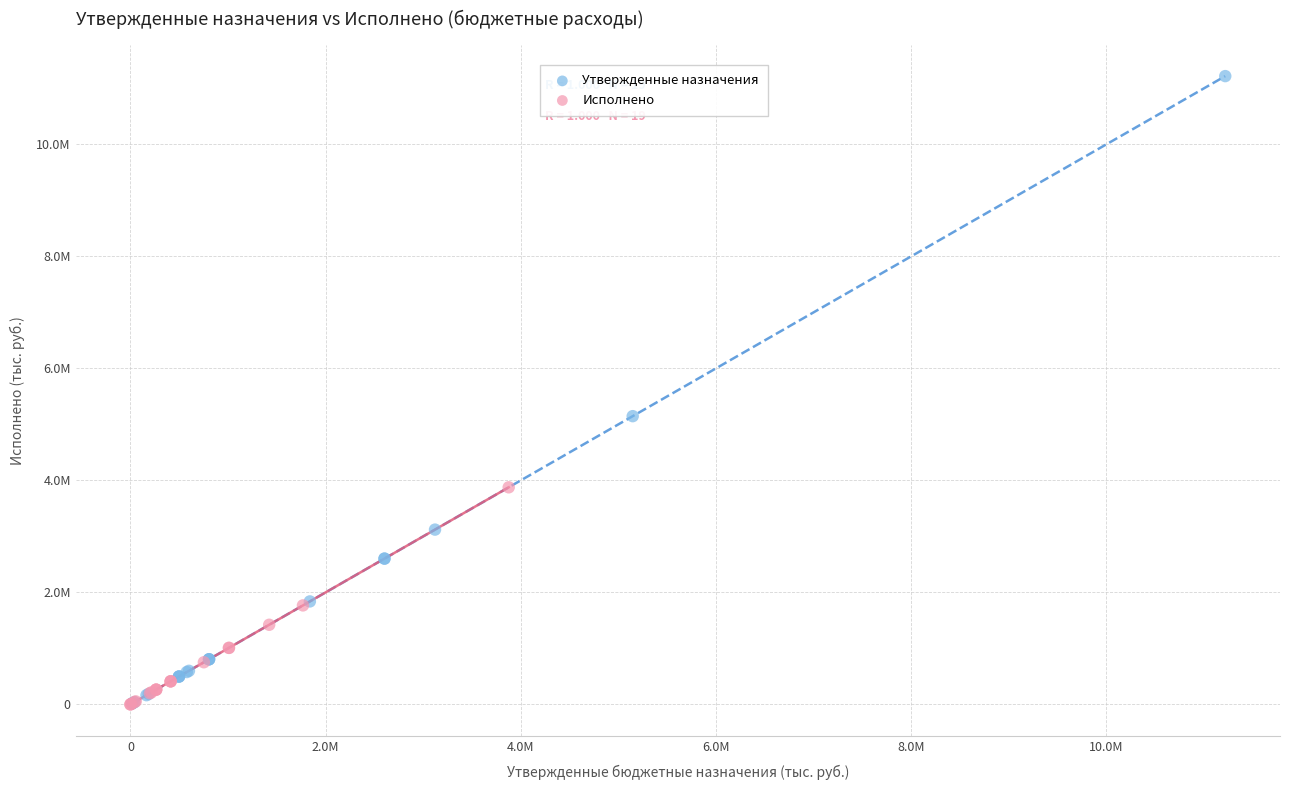

What are all the series names shown in the legend?

Утвержденные назначения, Исполнено